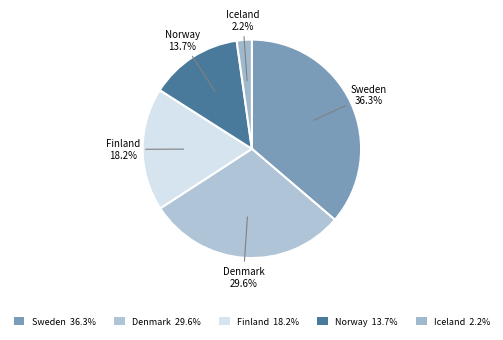

True or false: Sweden accounts for 36% of the total.

True